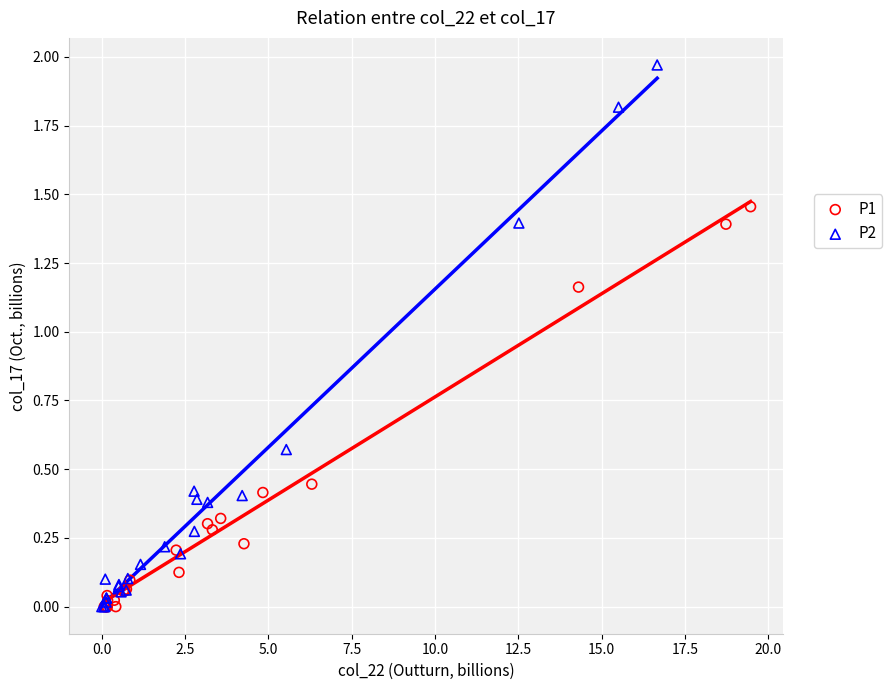

Which series reaches the maximum Y coordinate?

P2